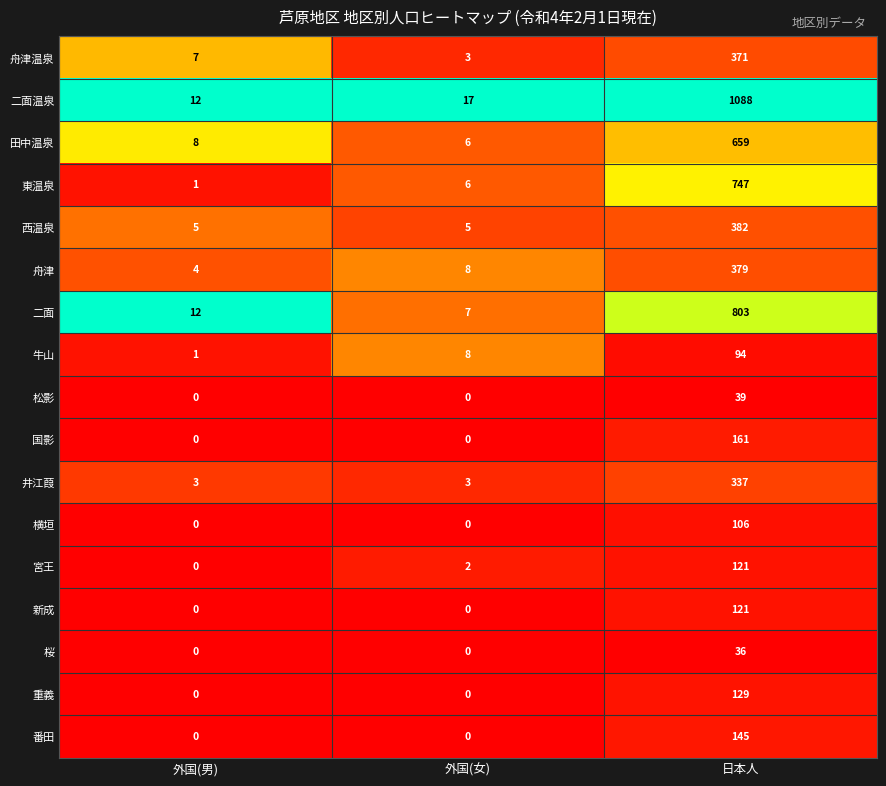

What is the greatest value displayed?

1088